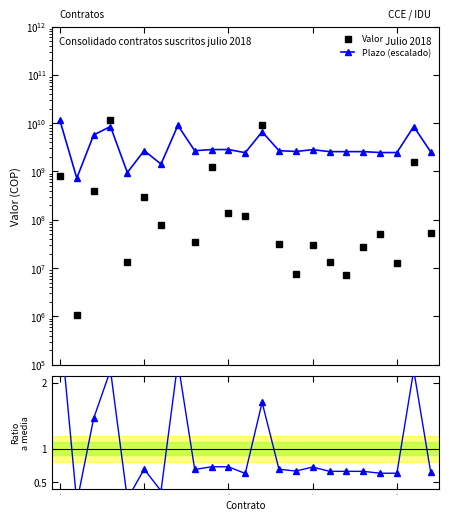

What is the approximate value of Plazo / Pythia at 16?

0.7